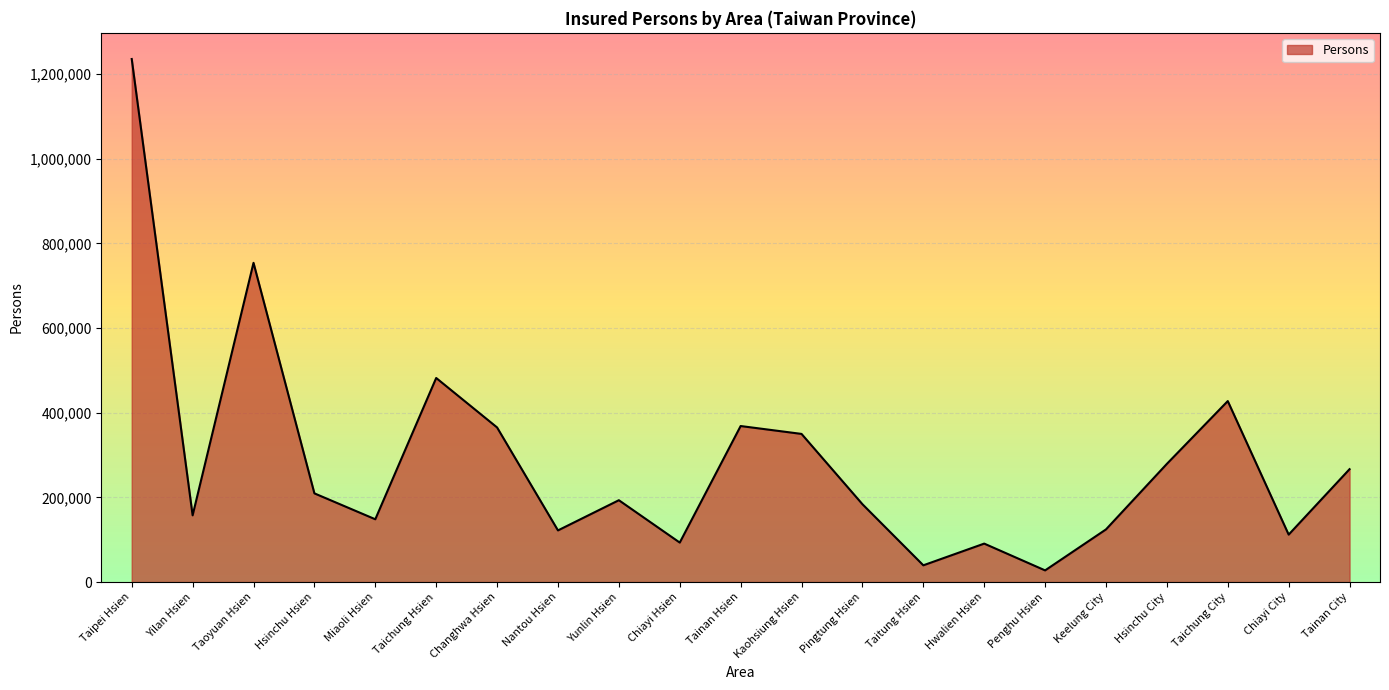

True or false: the data shows 157510 at Yilan Hsien.

True